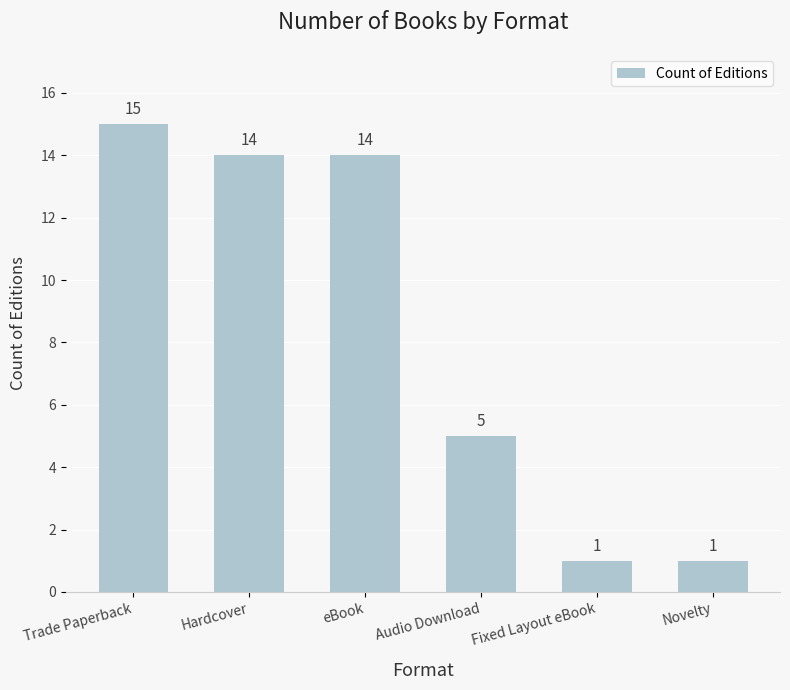

What is the average value?

8